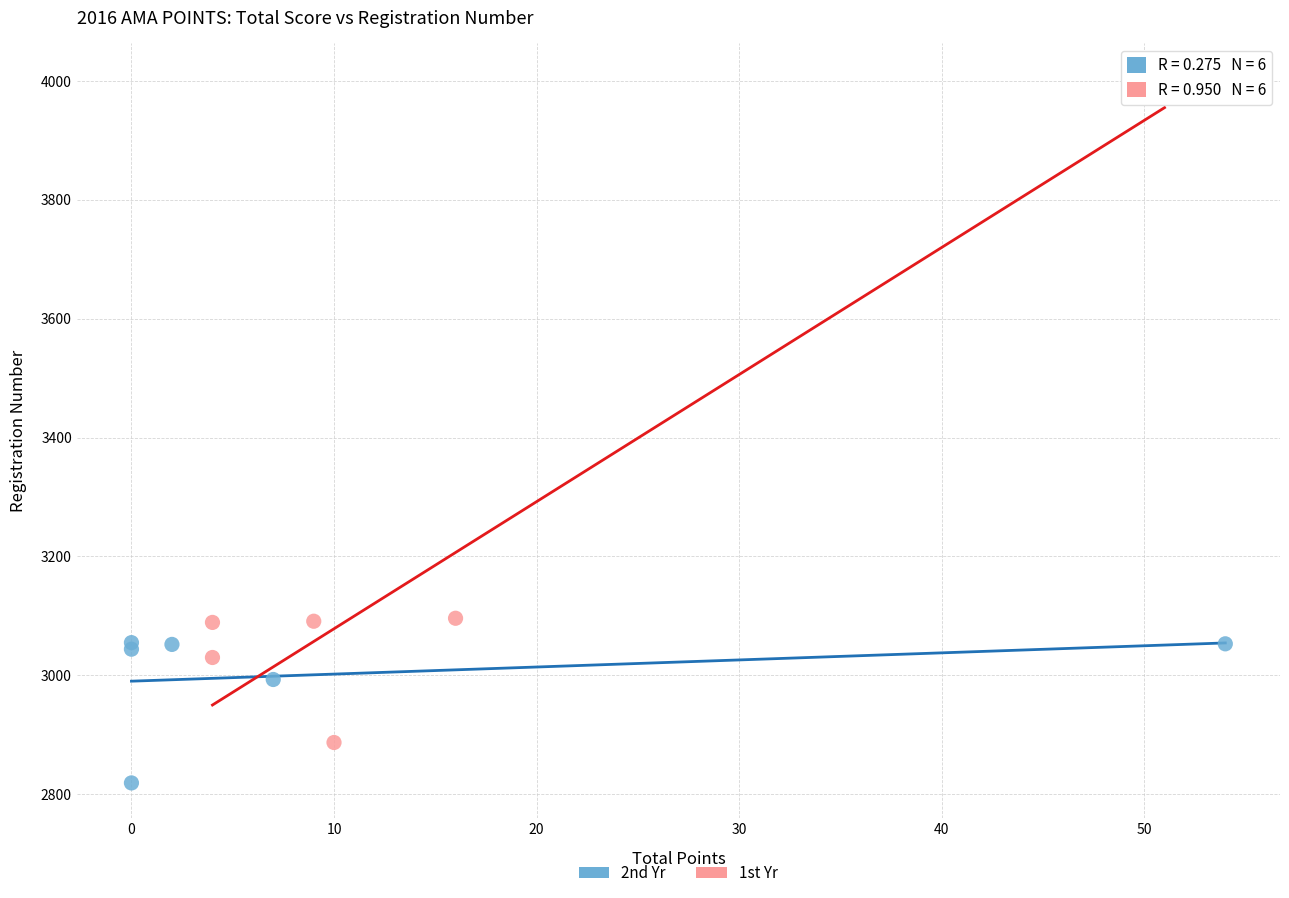

Which series contains the lowest Y value?

2nd Yr